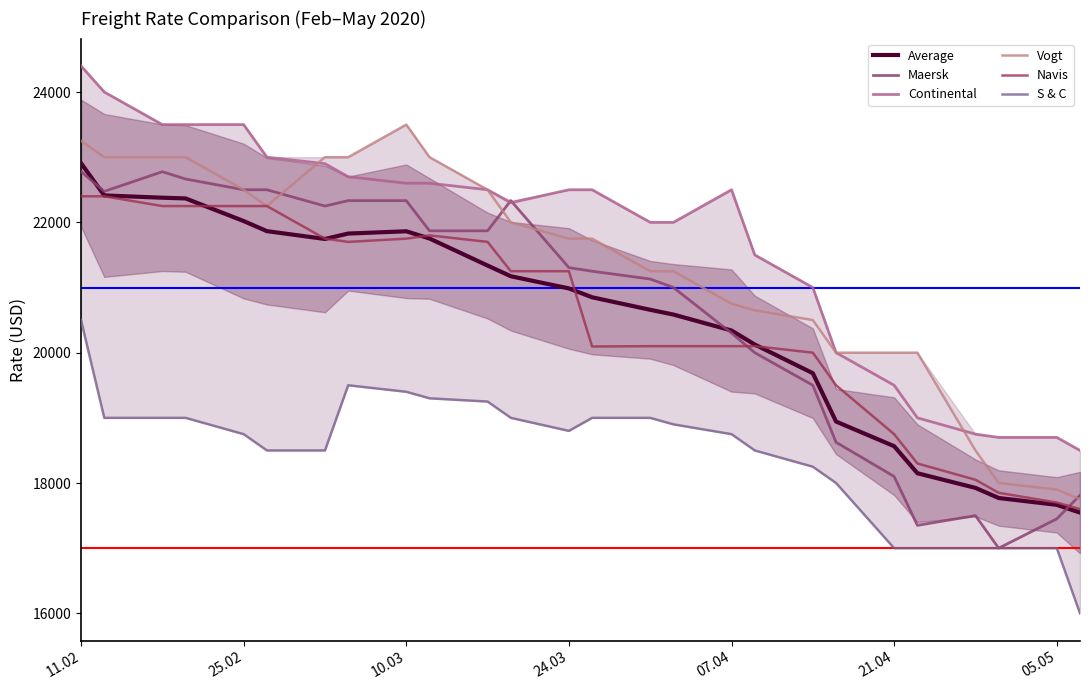

What is the difference between the second highest and second lowest values in the Average series?

4748